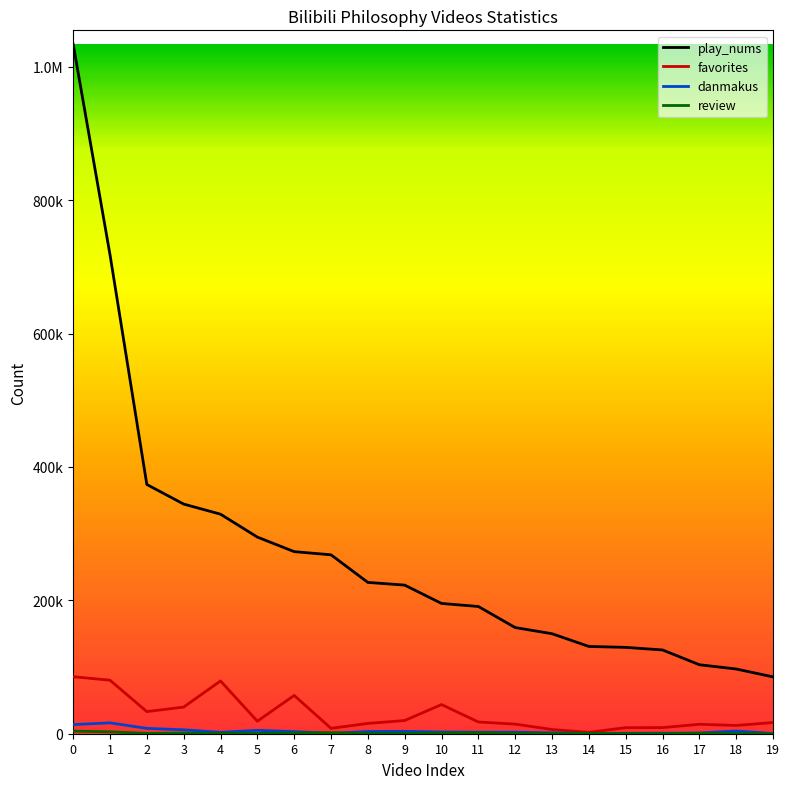

After their last crossing, which series has the higher values: review or danmakus?

danmakus